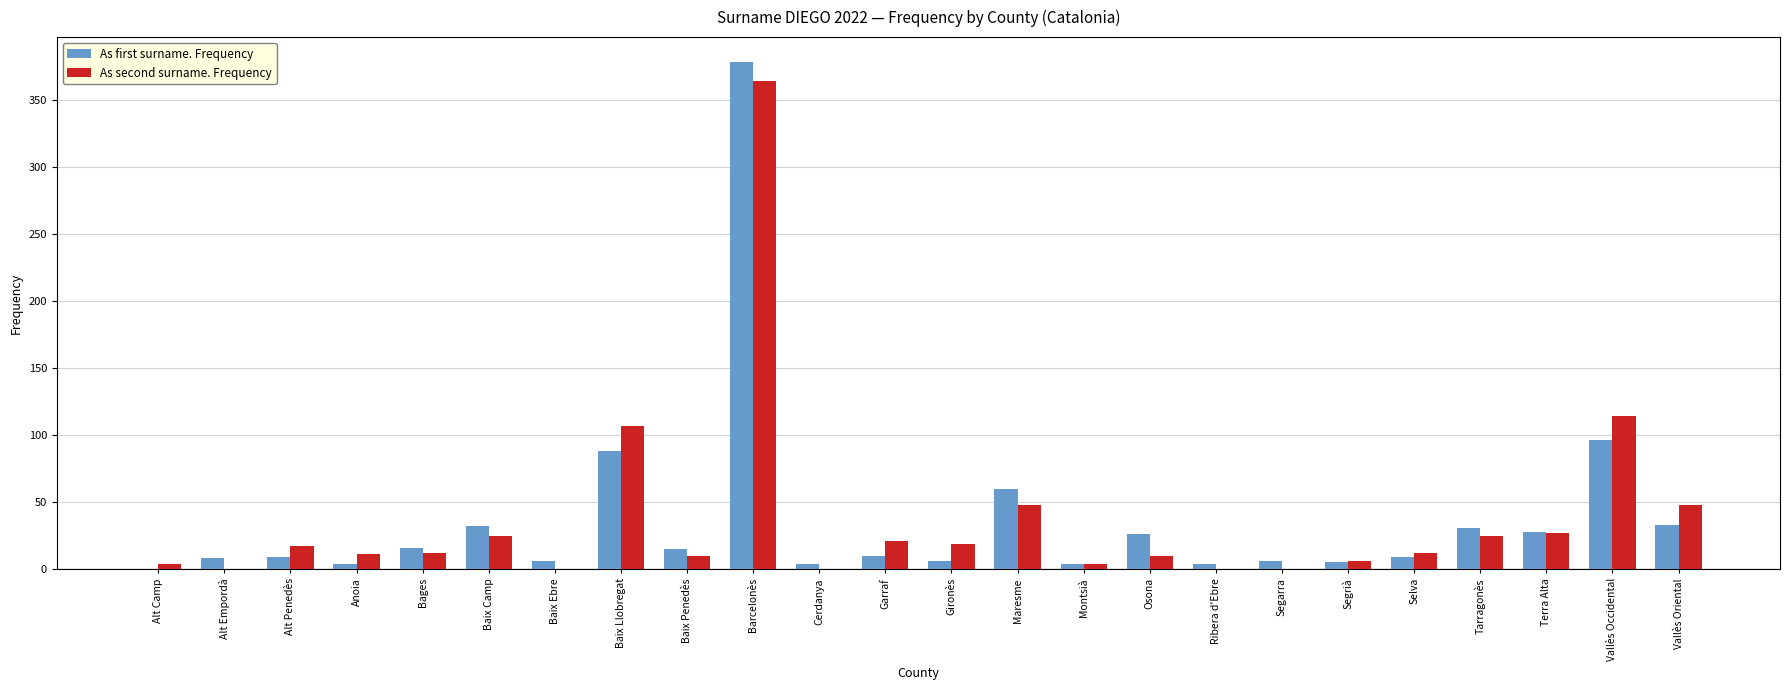

Is it true that As second surname. Frequency equals 48 at Vallès Oriental?

True